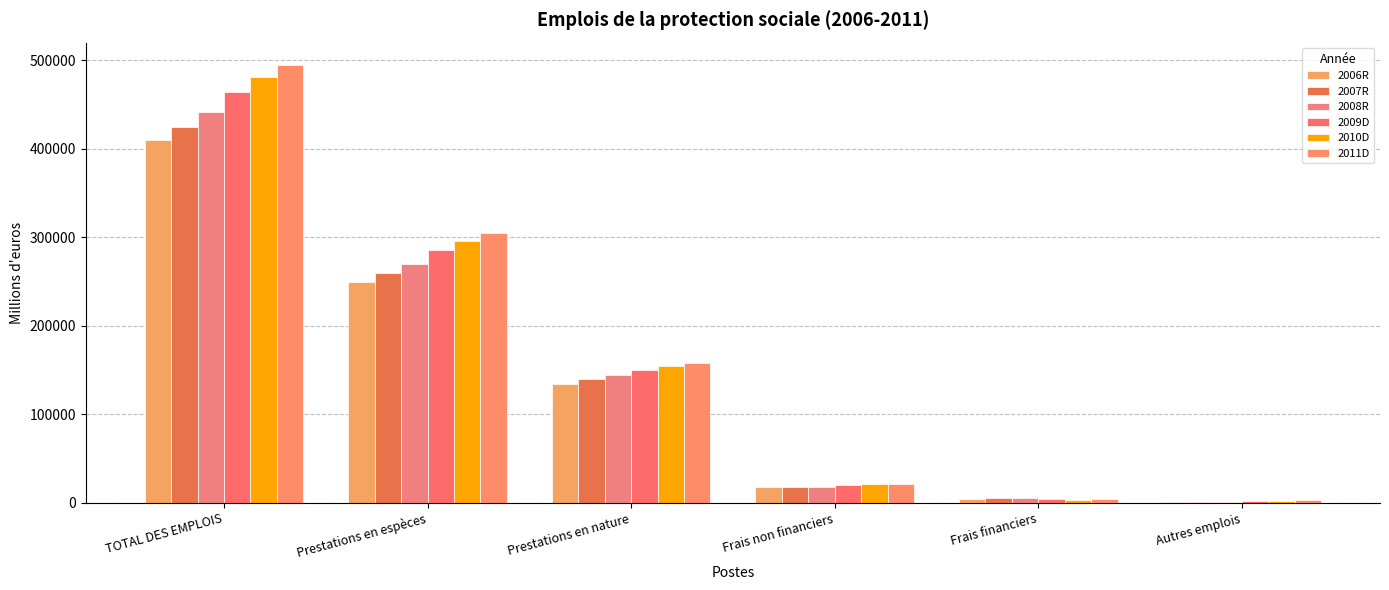

True or false: 2010D has a value of 191951.2 at Prestations en espèces.

False